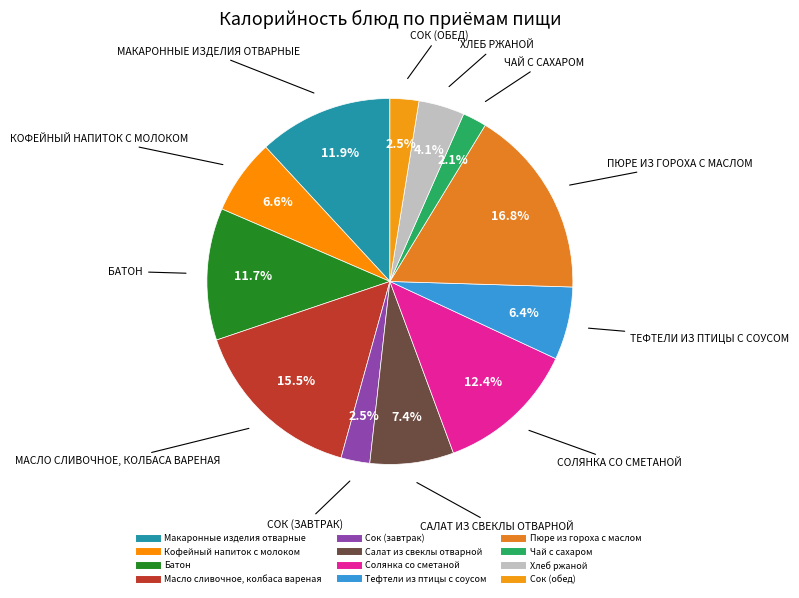

Approximately how many times larger is the value at Салат из свеклы отварной compared to Пюре из гороха с маслом?

0.4